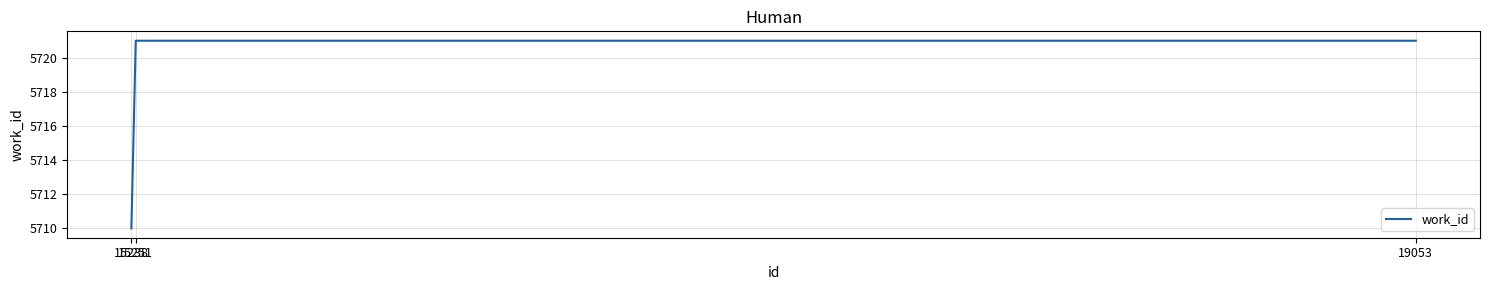

What is the minimum value shown in the chart?

5710